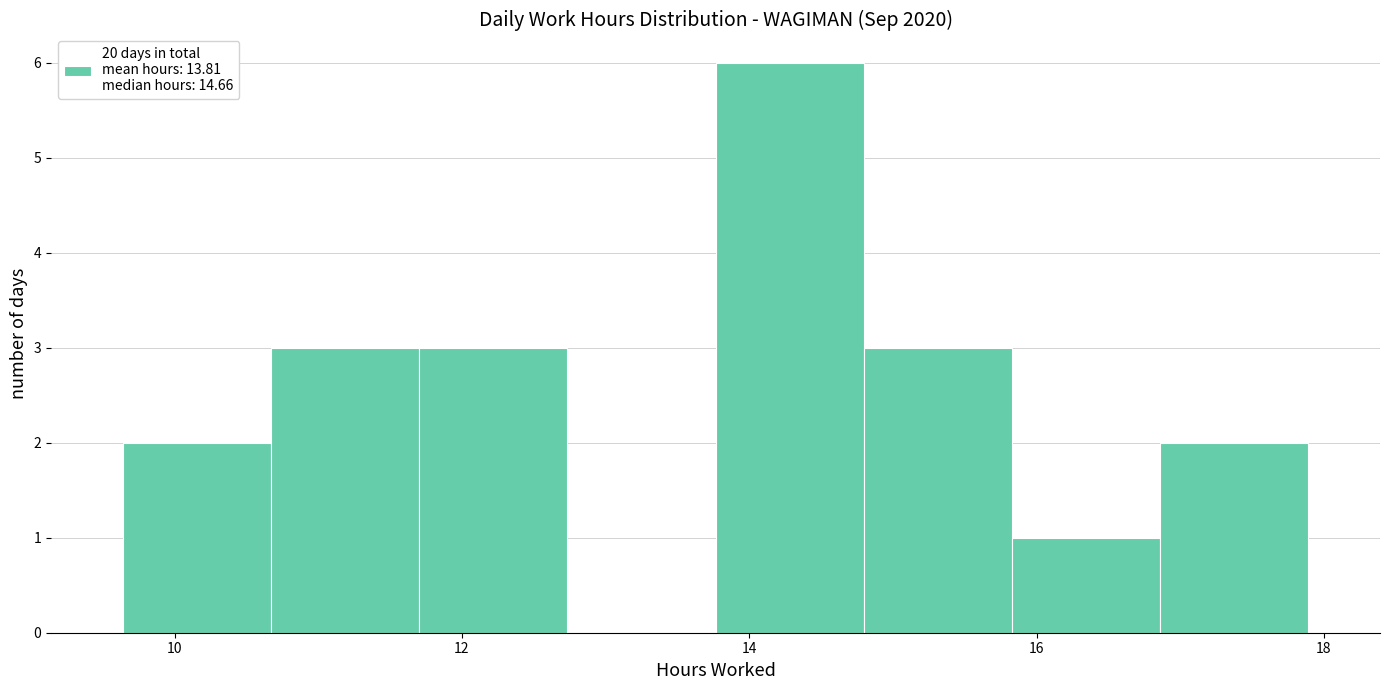

Over which range of the x-axis is the bar tallest?

13.8 to 14.8